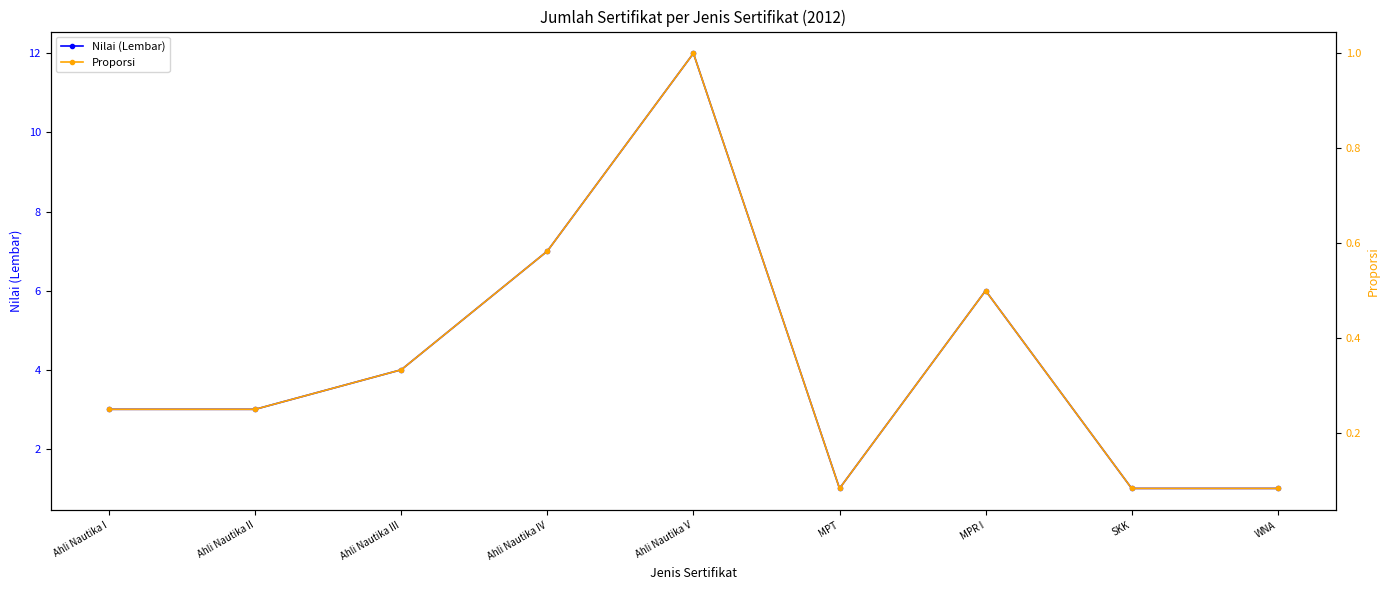

True or false: Nilai (Lembar) and Proporsi cross at least once.

False